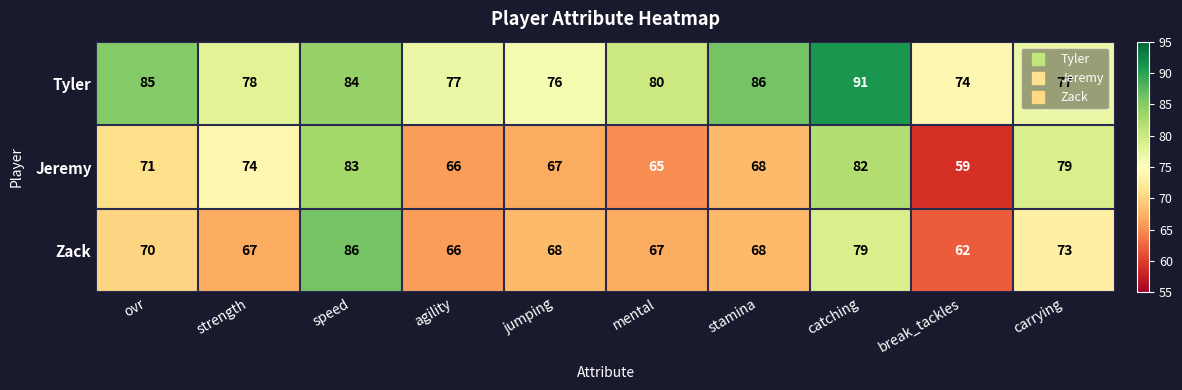

What is the difference between the maximum and second lowest values in the Jeremy series?

18